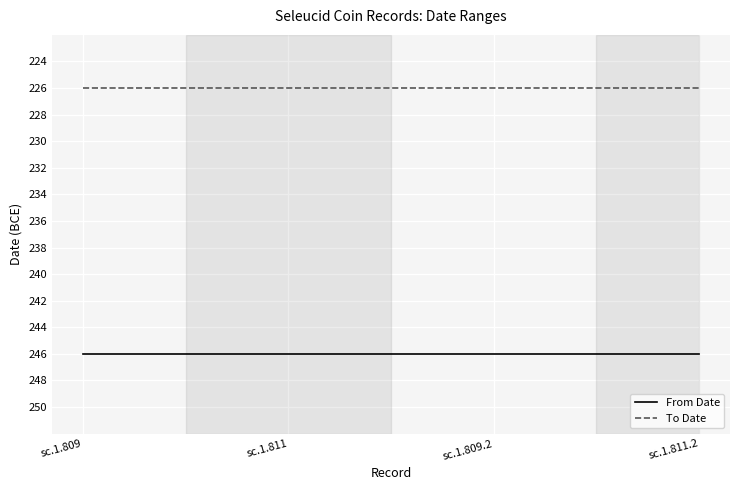

Which category has the highest value in the To Date series?

sc.1.809